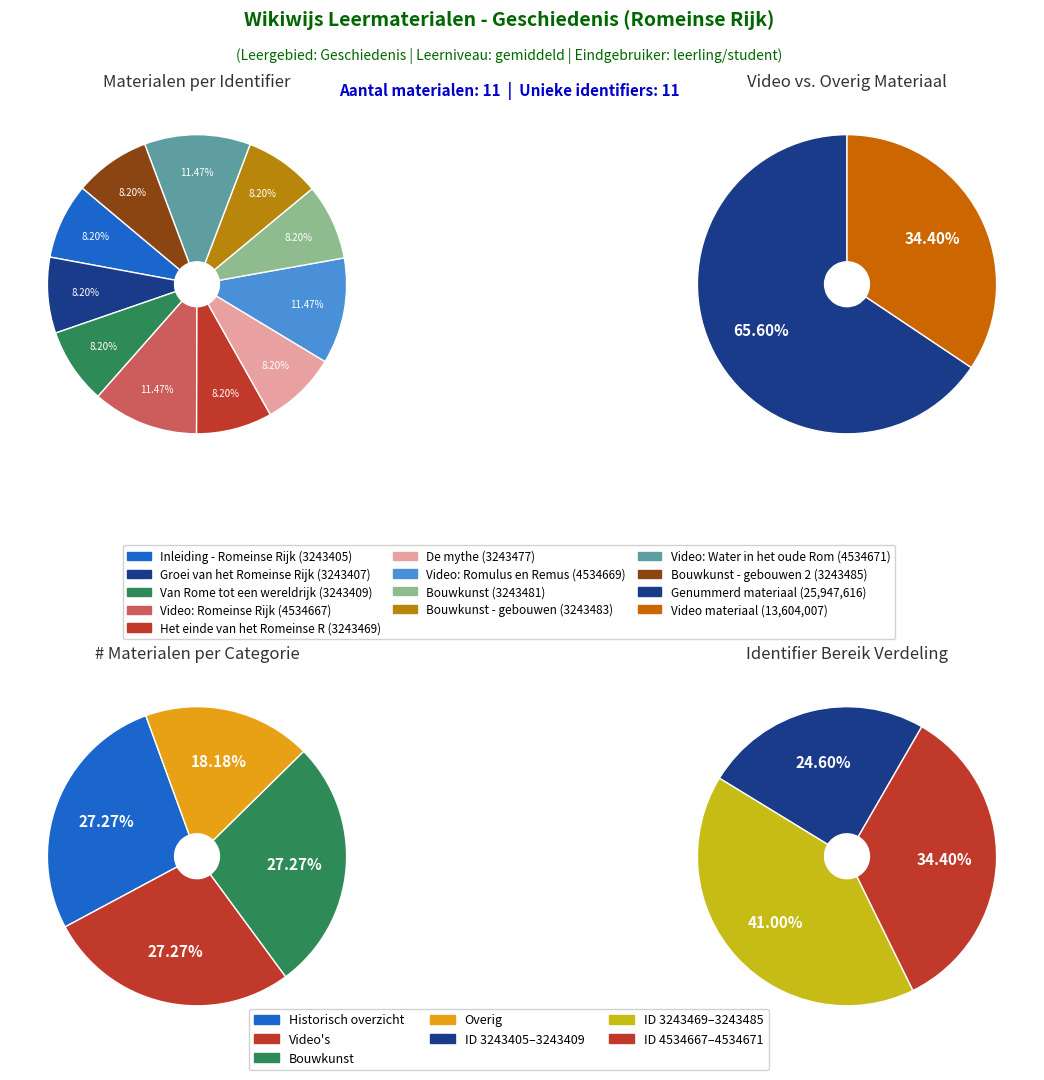

To the nearest percent, what is the average slice percentage?

9%